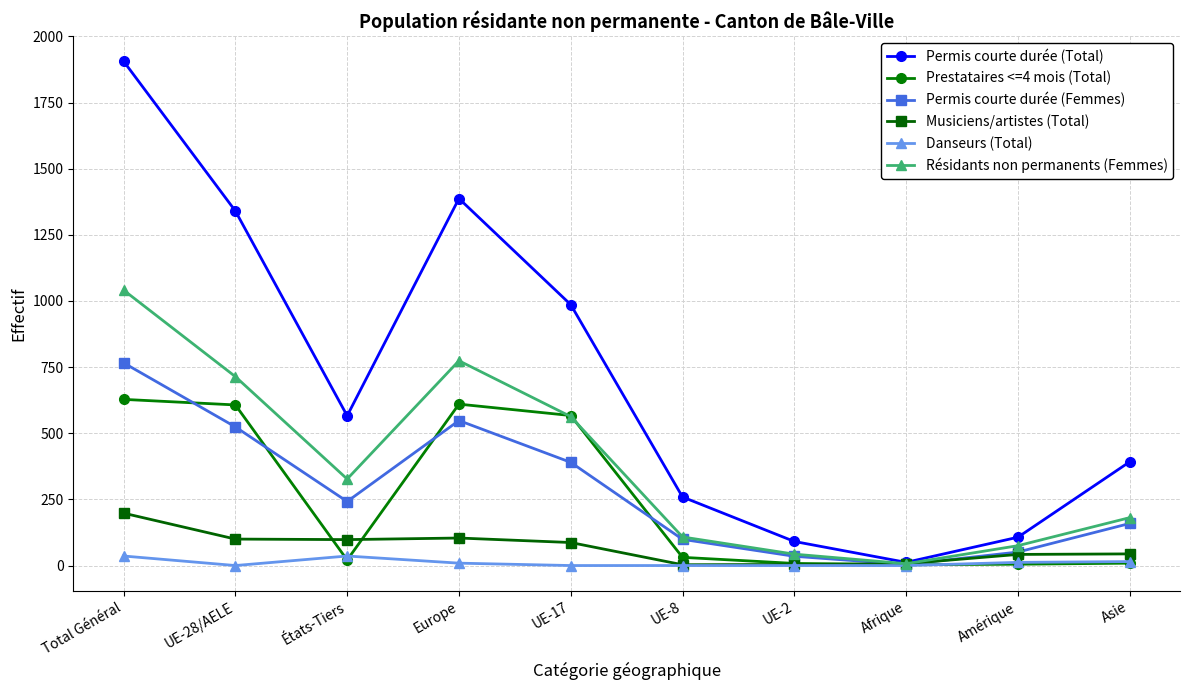

Where is the first local minimum for Prestataires <=4 mois (Total)?

États-Tiers